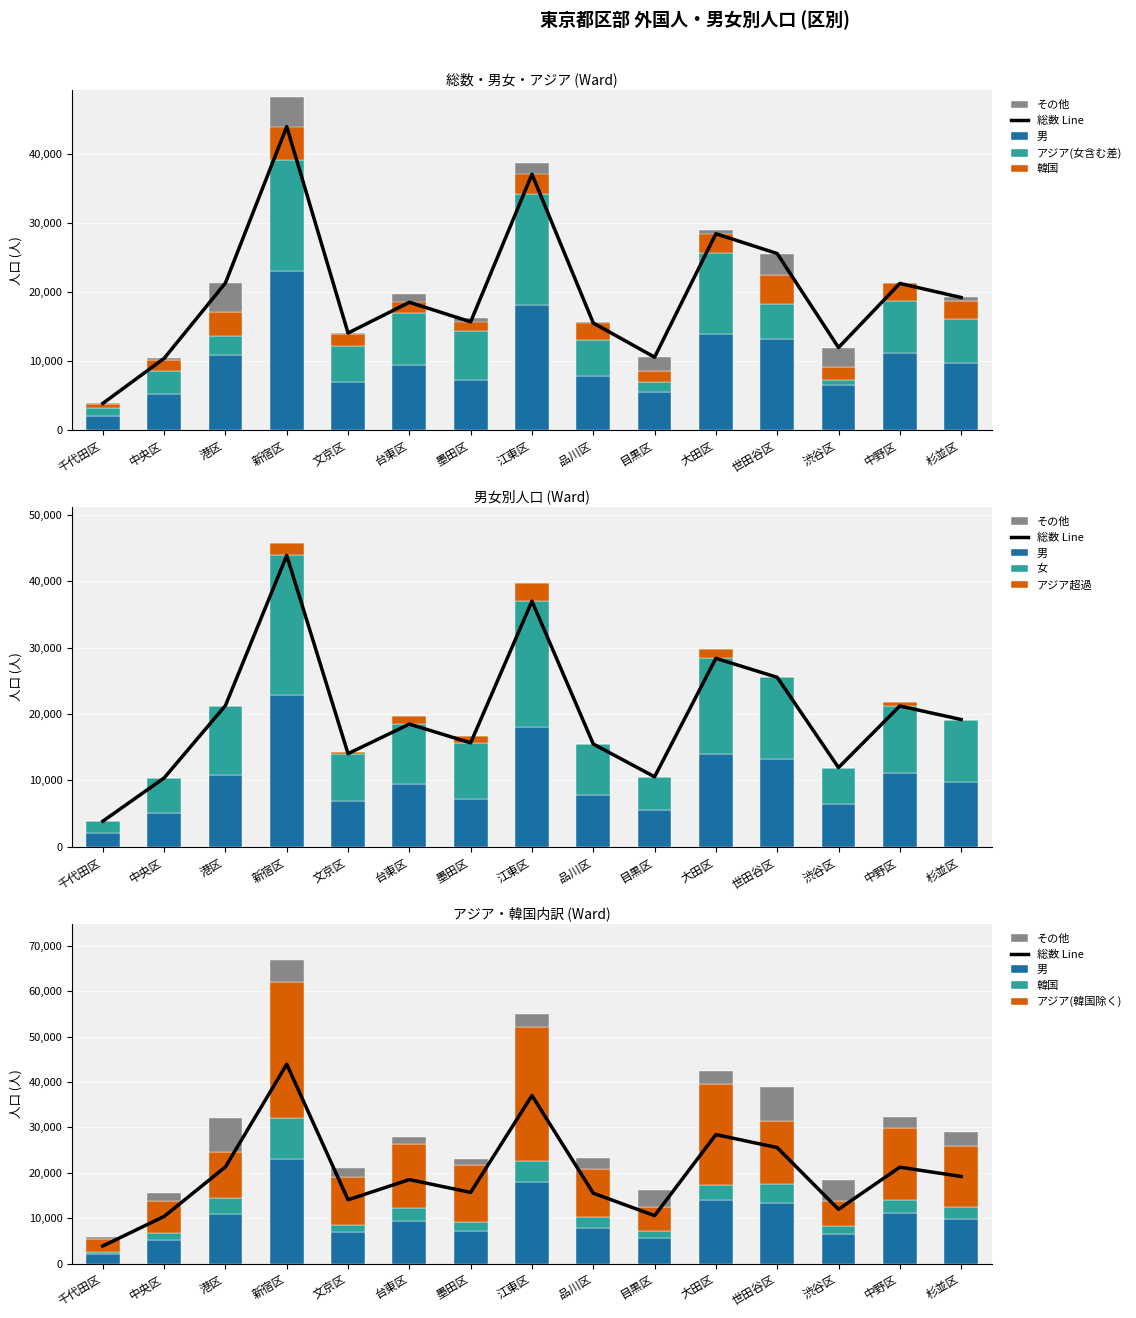

How many data points in 韓国 are less than 2570?

7